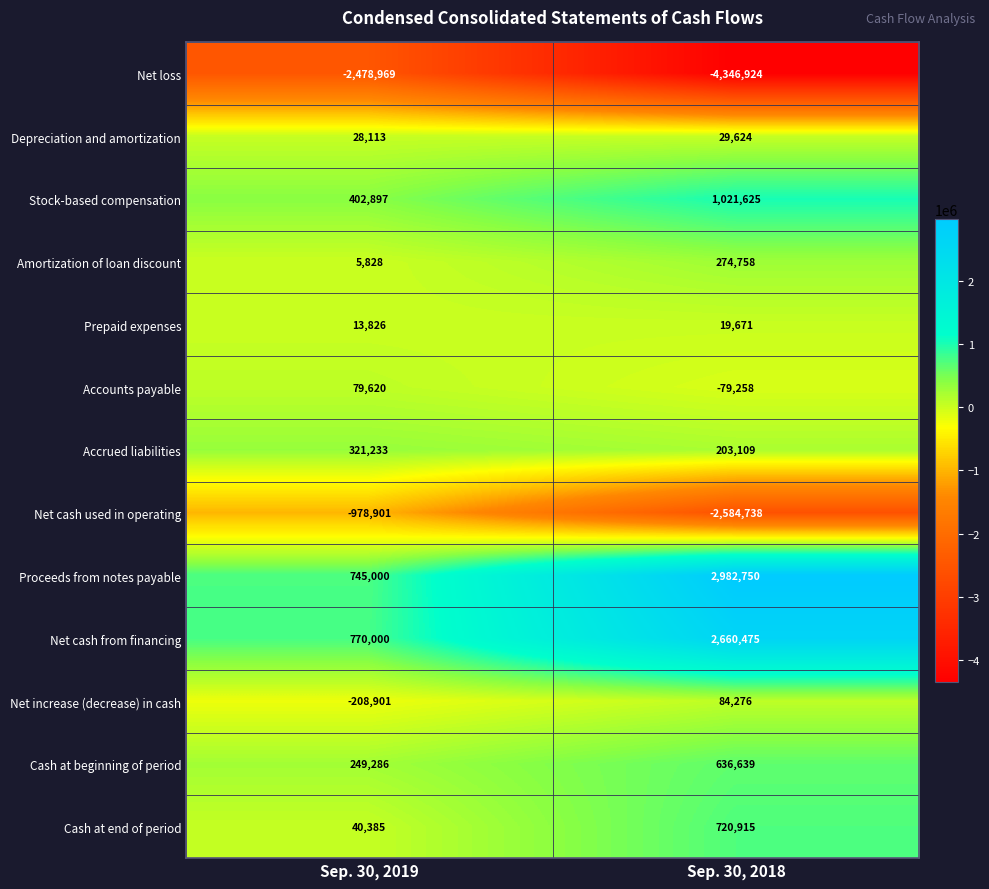

What is the spread (max minus min) of values at Sep. 30, 2019?

3248969